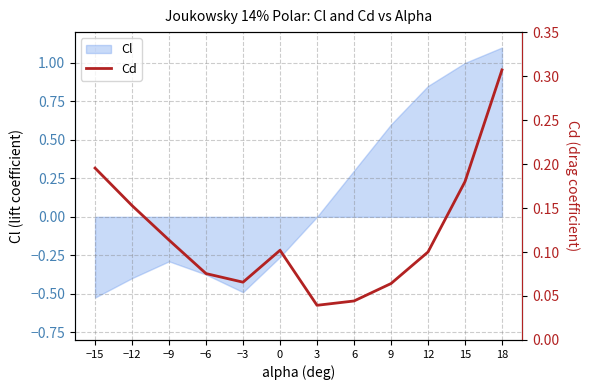

Is it true that Cl equals 0.2 at 9?

False